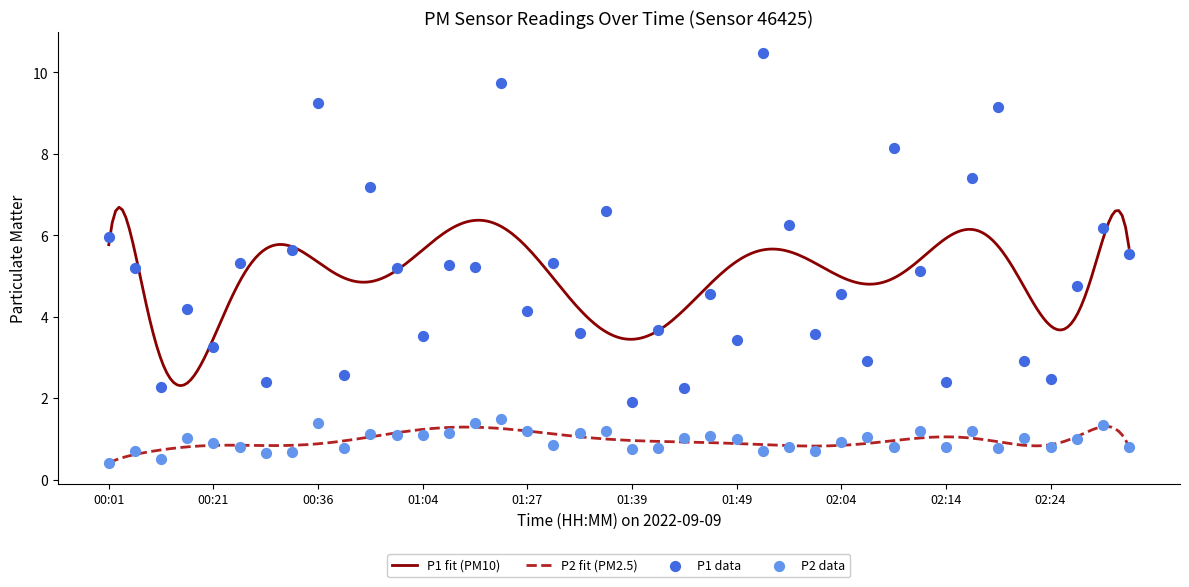

True or false: P2 fit (PM2.5) and P1 fit (PM10) cross at least once.

False